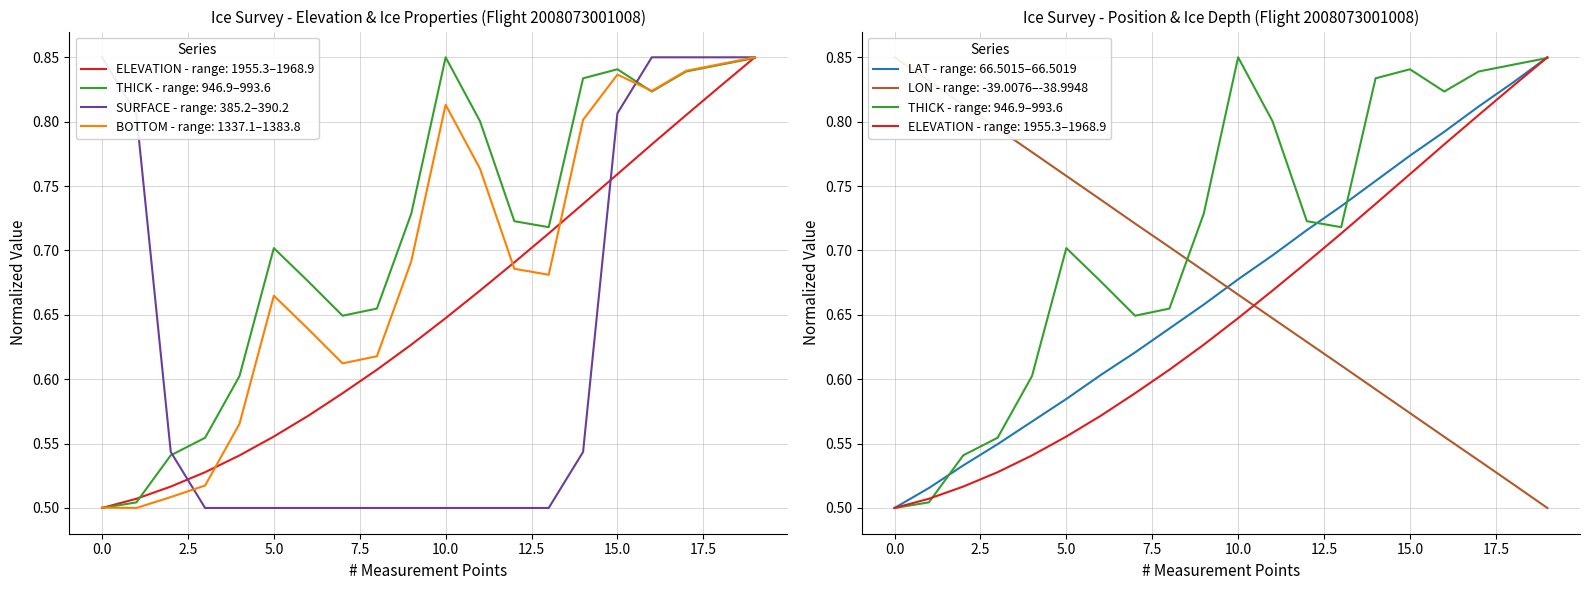

Reading right to left, list all the values displayed in this chart.

ELEVATION: 0.8	0.8	0.8	0.8	0.8	0.7	0.7	0.7	0.7	0.6	0.6	0.6	0.6	0.6	0.6	0.5	0.5	0.5	0.5	0.5
THICK: 0.8	0.8	0.8	0.8	0.8	0.8	0.7	0.7	0.8	0.8	0.7	0.7	0.6	0.7	0.7	0.6	0.6	0.5	0.5	0.5
SURFACE: 0.8	0.8	0.8	0.8	0.8	0.5	0.5	0.5	0.5	0.5	0.5	0.5	0.5	0.5	0.5	0.5	0.5	0.5	0.8	0.8
BOTTOM: 0.8	0.8	0.8	0.8	0.8	0.8	0.7	0.7	0.8	0.8	0.7	0.6	0.6	0.6	0.7	0.6	0.5	0.5	0.5	0.5
LAT: 0.8	0.8	0.8	0.8	0.8	0.8	0.7	0.7	0.7	0.7	0.7	0.6	0.6	0.6	0.6	0.6	0.5	0.5	0.5	0.5
LON: 0.5	0.5	0.5	0.6	0.6	0.6	0.6	0.6	0.6	0.7	0.7	0.7	0.7	0.7	0.8	0.8	0.8	0.8	0.8	0.8